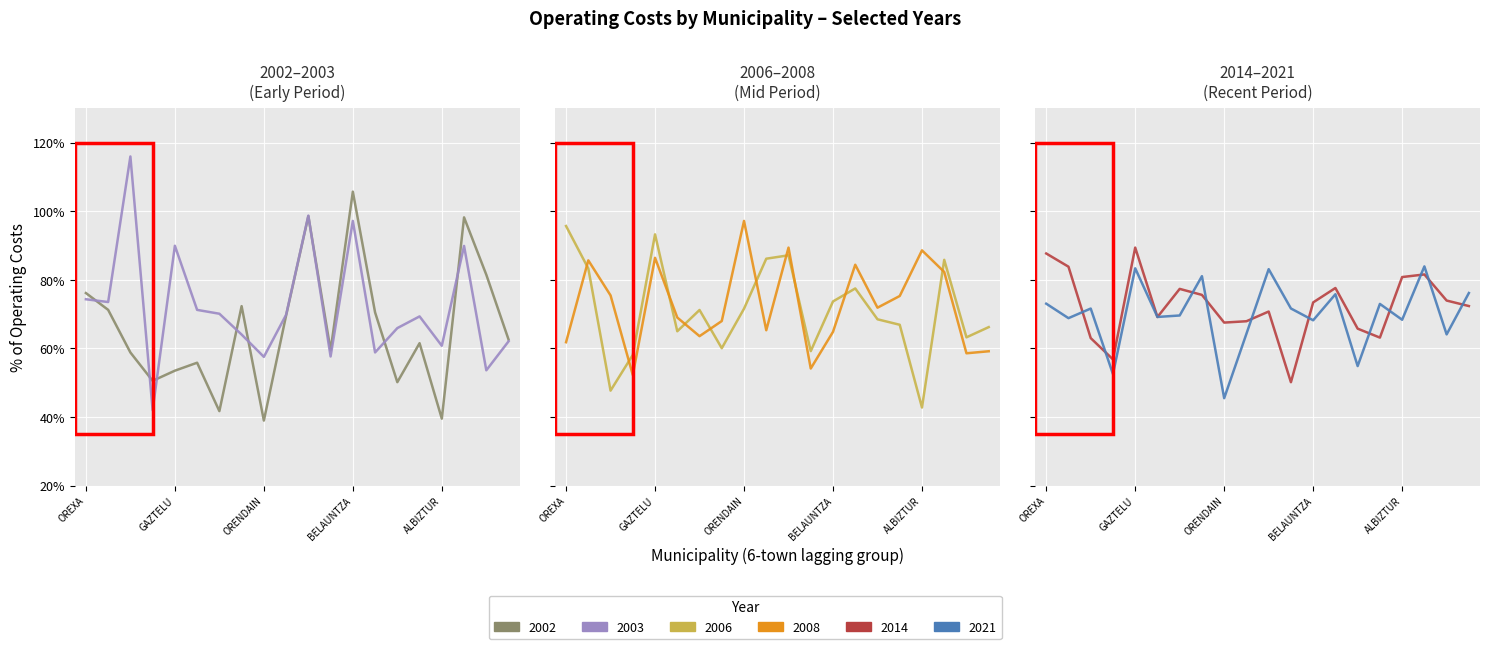

At ELDUAIN, list the series in order from smallest to largest.

2021, 2008, 2014, 2002, 2003, 2006